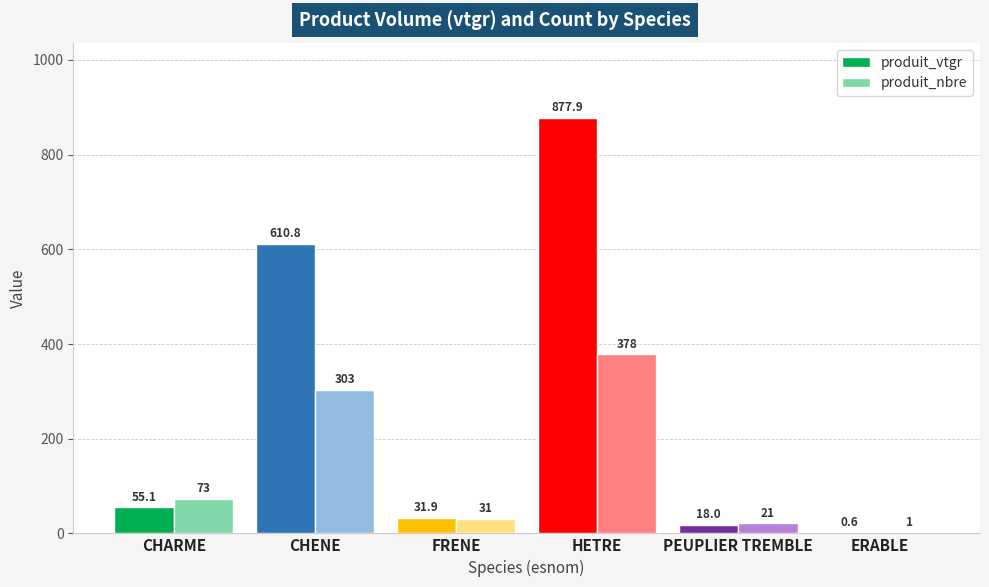

Reading left to right, list all the values displayed in this chart.

produit_vtgr: 55.1	610.8	31.9	877.9	18.0	0.6
produit_nbre: 73.0	303.0	31.0	378.0	21.0	1.0